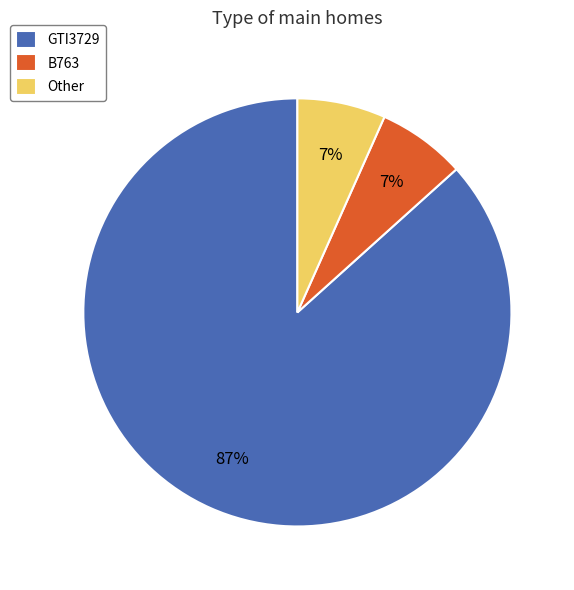

How many slices are in this pie chart?

3